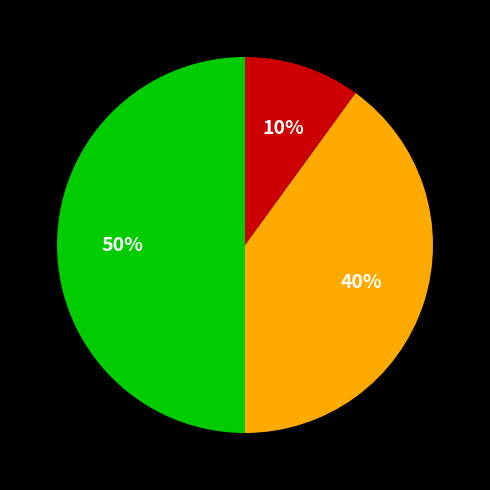

To the nearest percent, what is the difference between the largest and smallest slice percentages?

40%